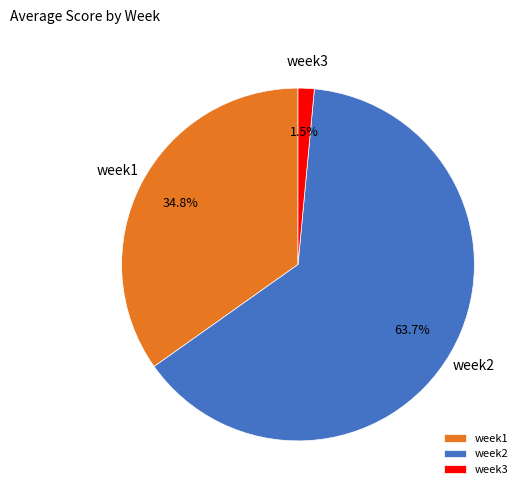

What is the smallest slice in the pie chart?

week3